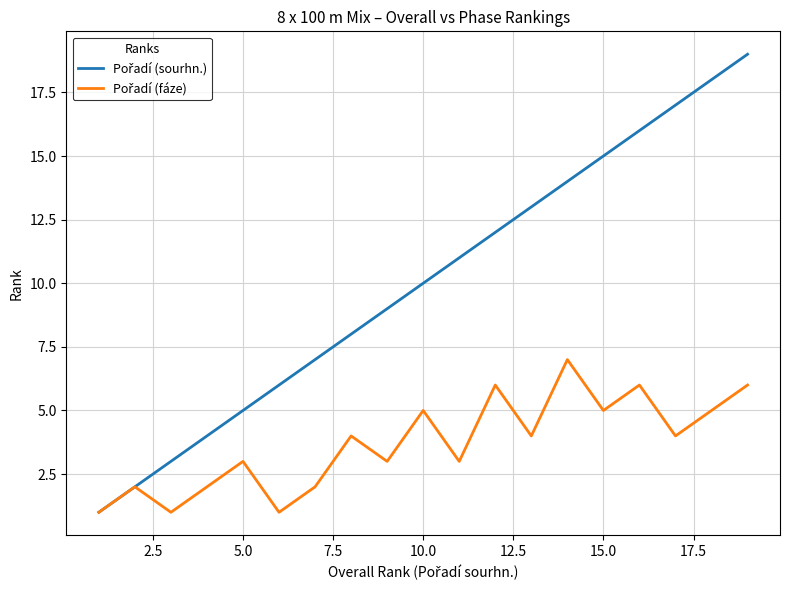

How many categories are shown in the chart?

19